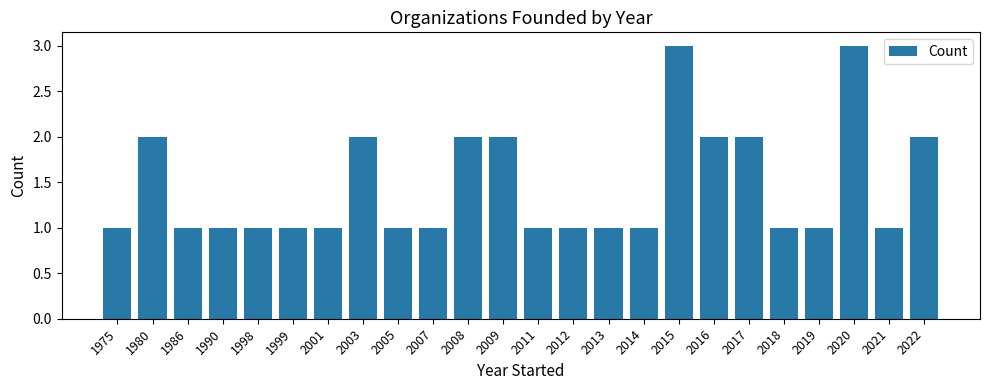

Does the chart contain stacked bars?

No